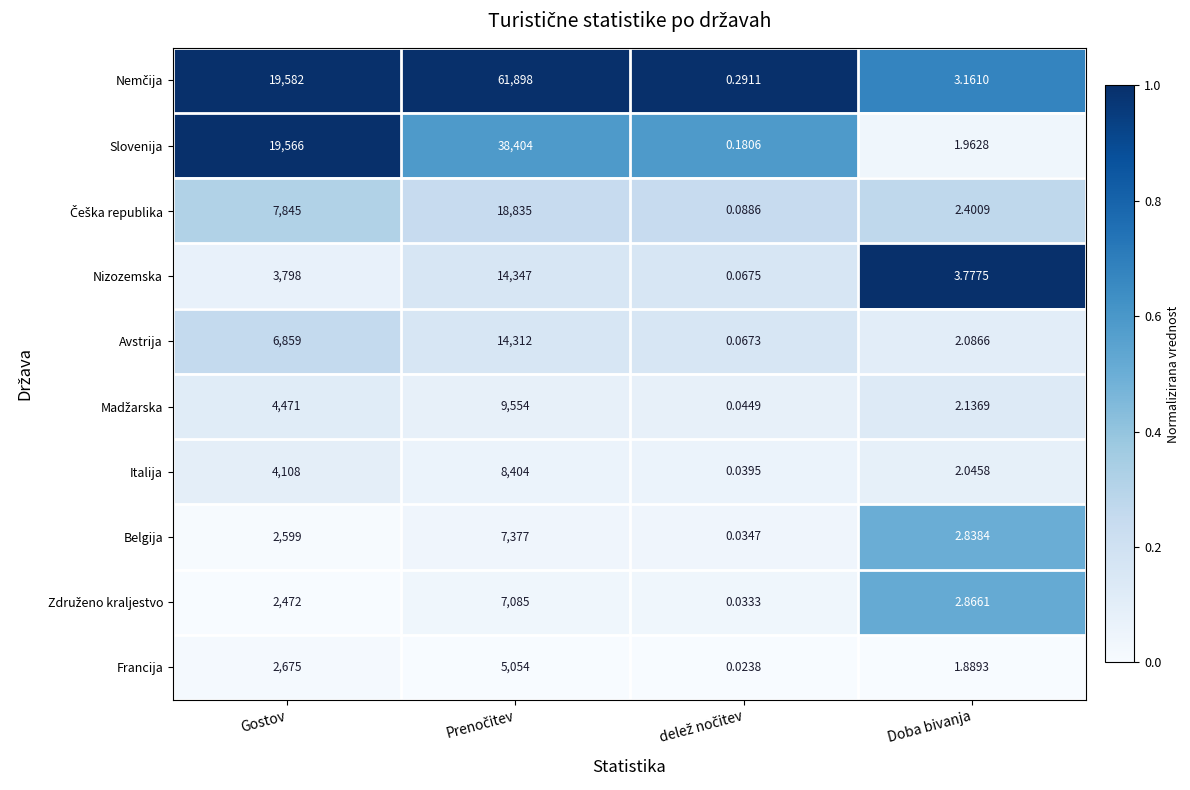

Where is Francija nearest to the value 2527?

Gostov